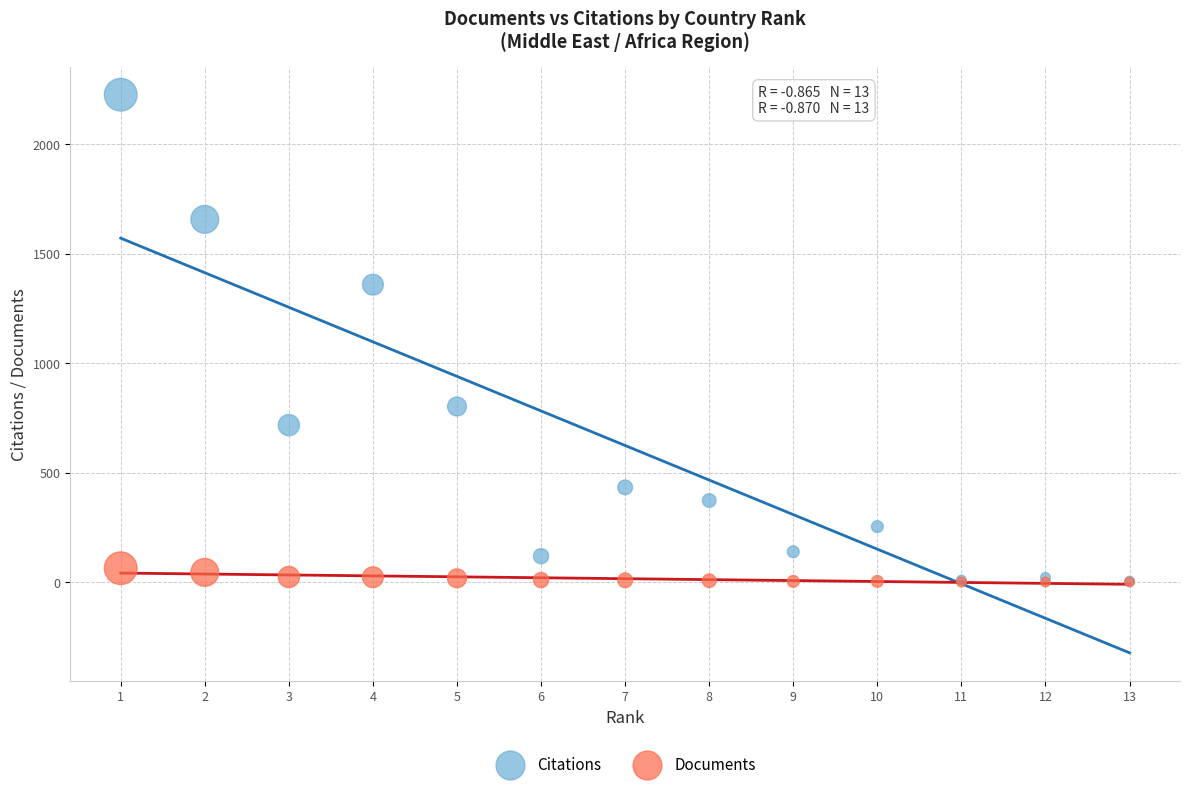

Which series has the largest Y range (max minus min)?

Citations